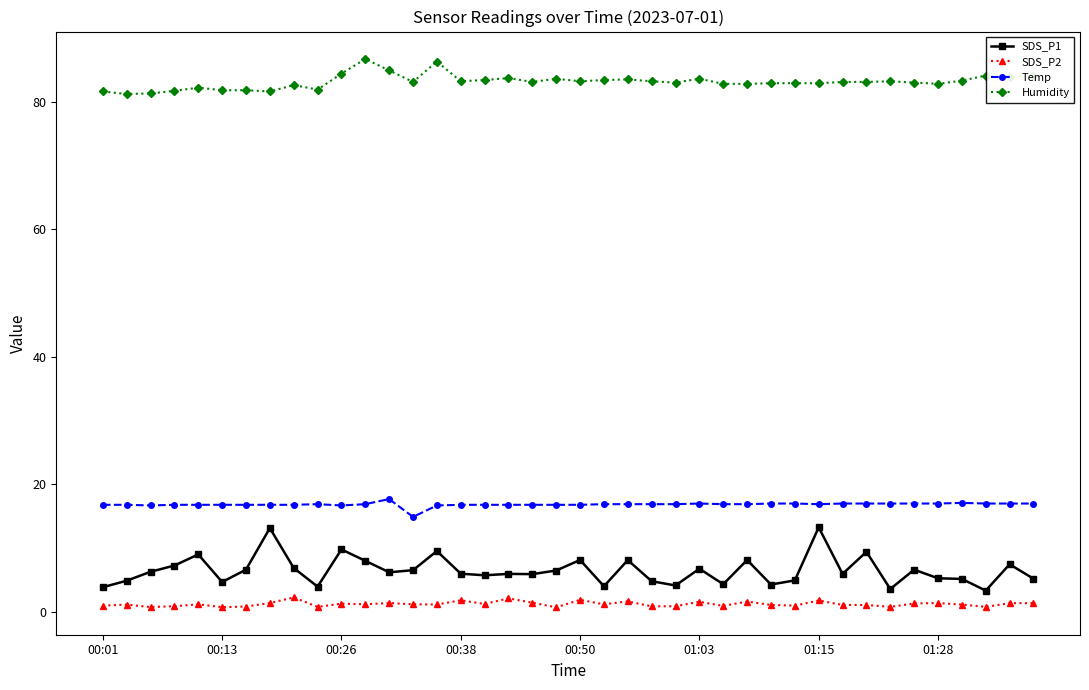

What is the sum of all Humidity values?

3324.9